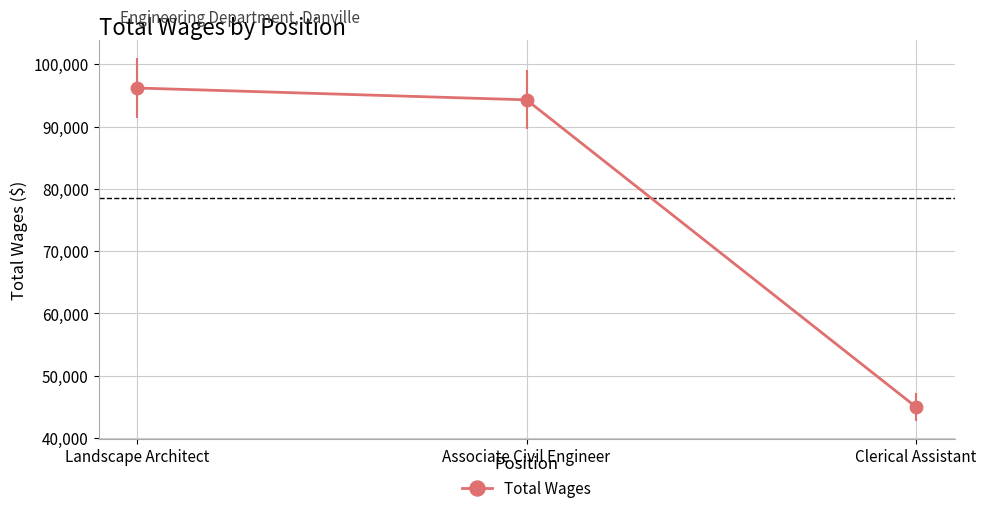

How many lines are shown in the chart?

1